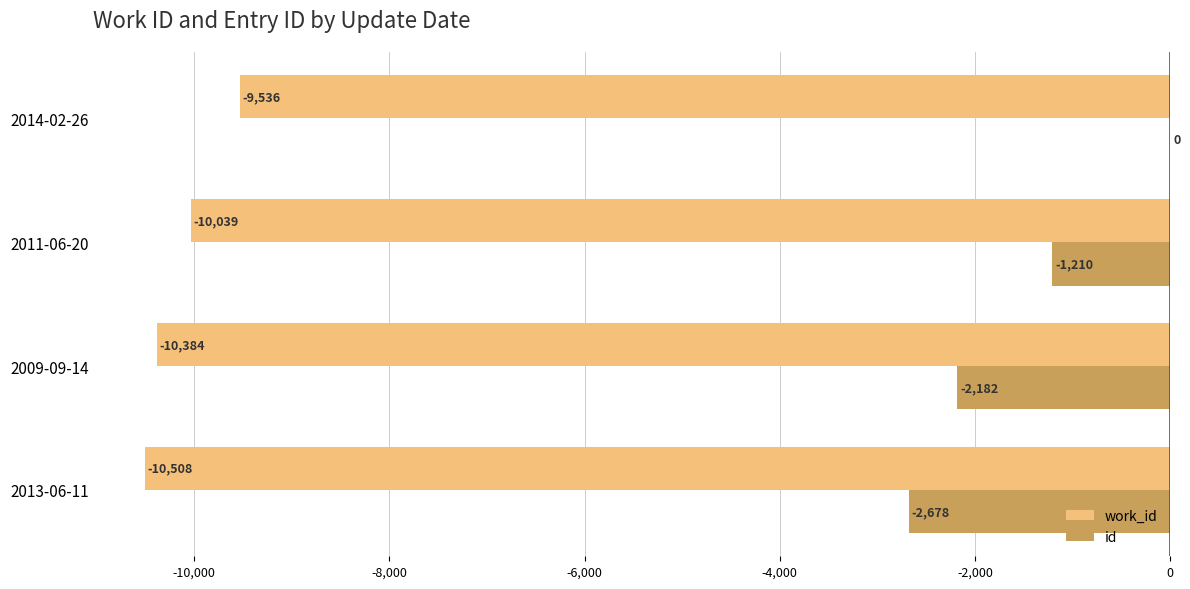

What is the approximate value of work_id at 2013-06-11?

-10508